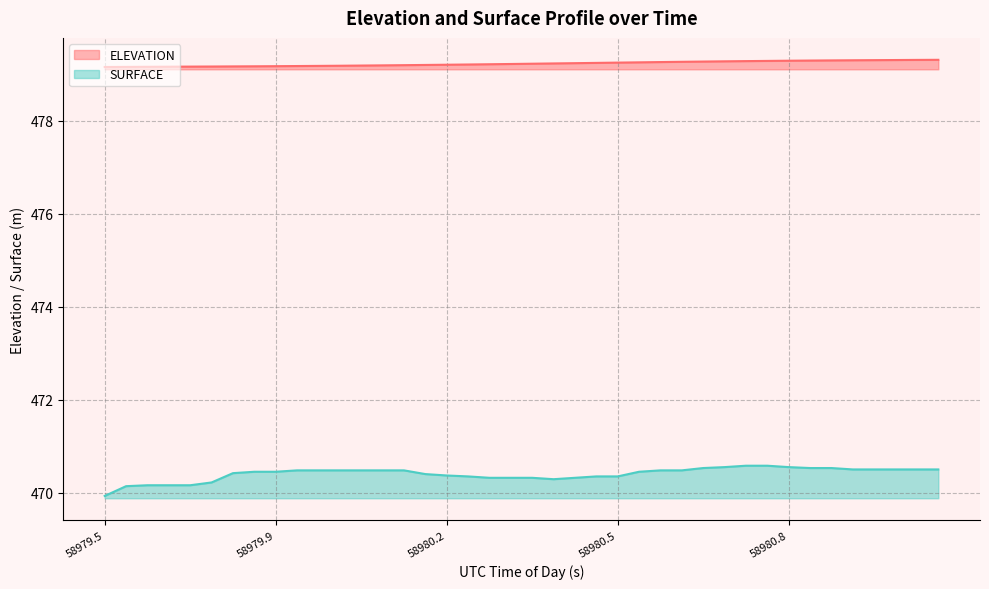

What is the label of the 10th point from the left?

58979.9054